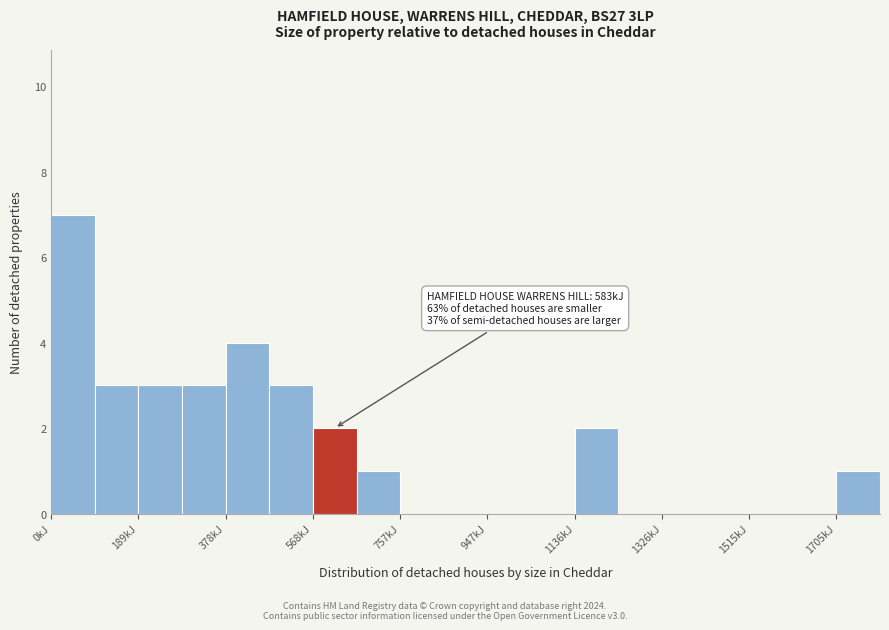

Which range on the x-axis has the tallest bar?

0 to 100